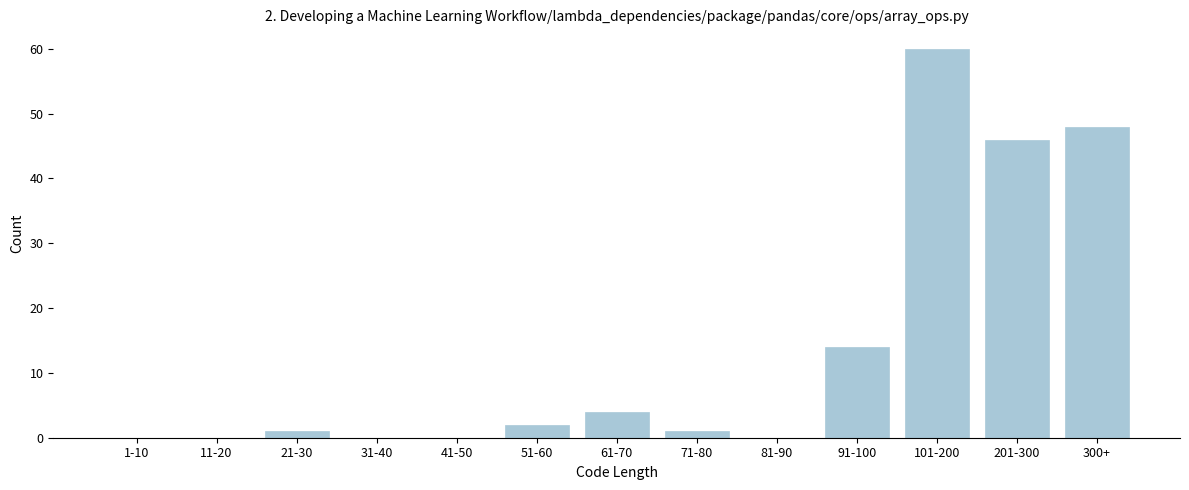

Reading right to left, transcribe all the data shown in this chart.

300+=48	201-300=46	101-200=60	91-100=14	81-90=0	71-80=1	61-70=4	51-60=2	41-50=0	31-40=0	21-30=1	11-20=0	1-10=0